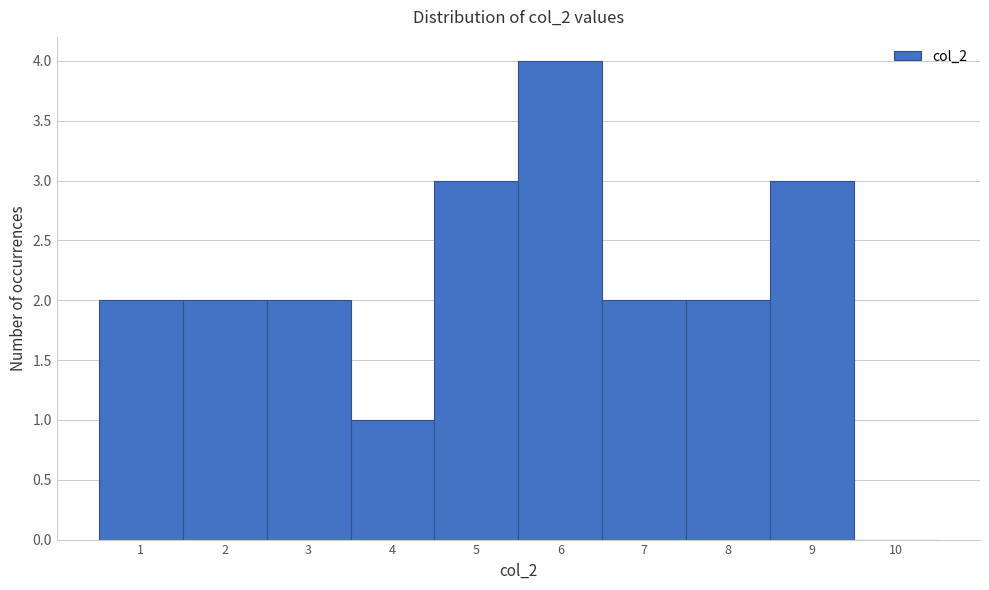

Reading left to right, transcribe this chart: for each bar, give the range it covers on the x-axis and its height. The values are not printed on the chart, so give them approximately, as read against the axis.

0.5 to 1.5: 2
1.5 to 2.5: 2
2.5 to 3.5: 2
3.5 to 4.5: 1
4.5 to 5.5: 3
5.5 to 6.5: 4
6.5 to 7.5: 2
7.5 to 8.5: 2
8.5 to 9.5: 3
9.5 to 10.5: 0